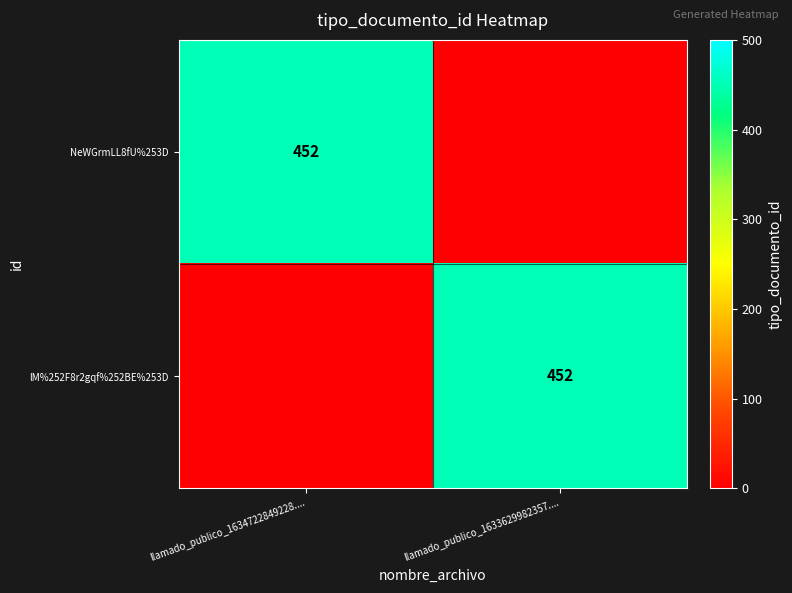

At which category is the sum across all series the highest?

llamado_publico_1634722849228....